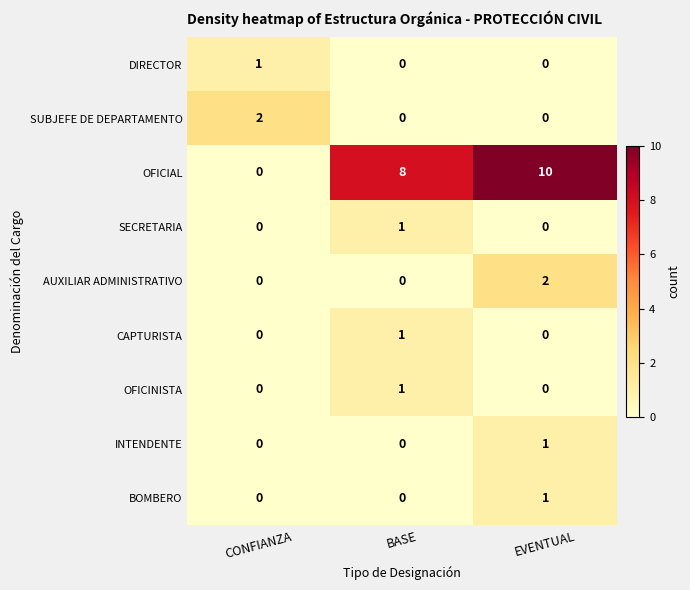

Count the number of categories in the chart.

3